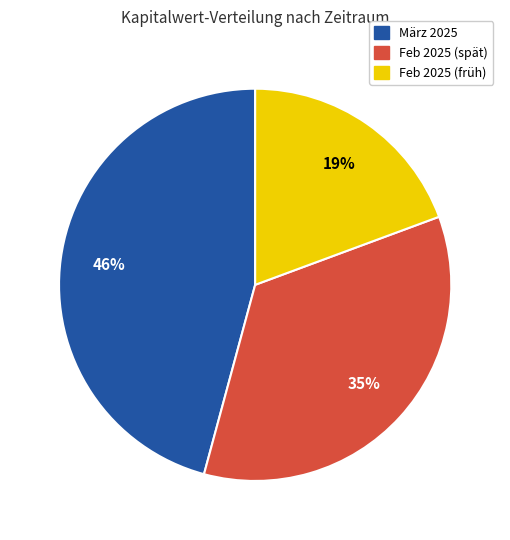

Is there a majority slice in this chart?

No